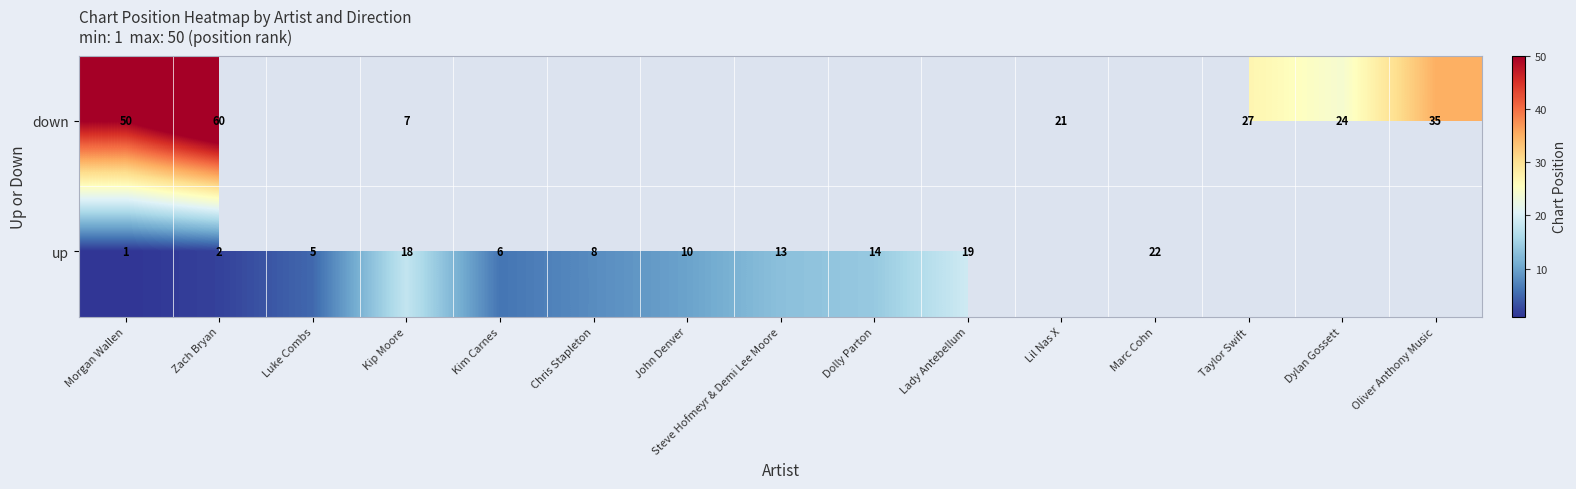

How many data points does each series have?

15